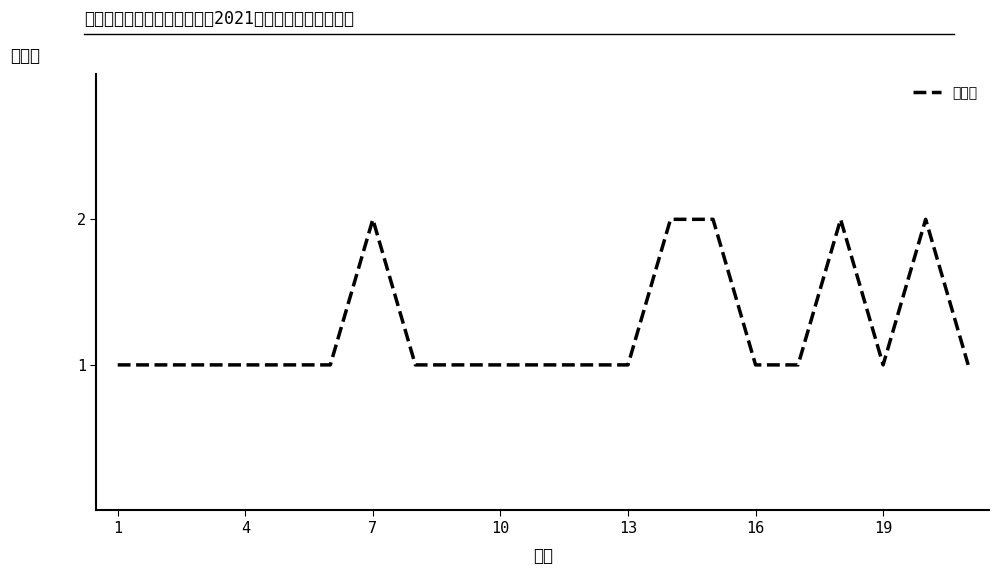

The chart shows a value of 1 at 19. True or false?

True